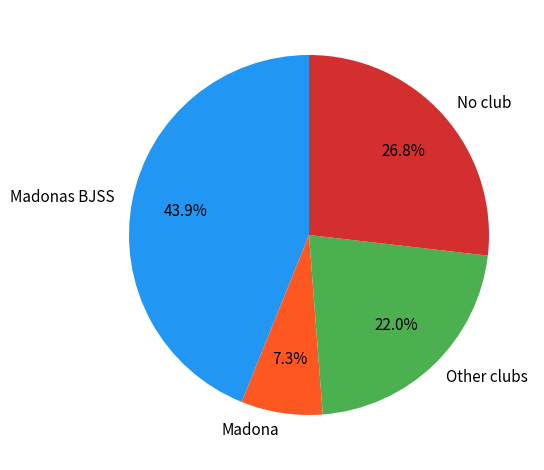

Does Other clubs represent more than half of the total?

No